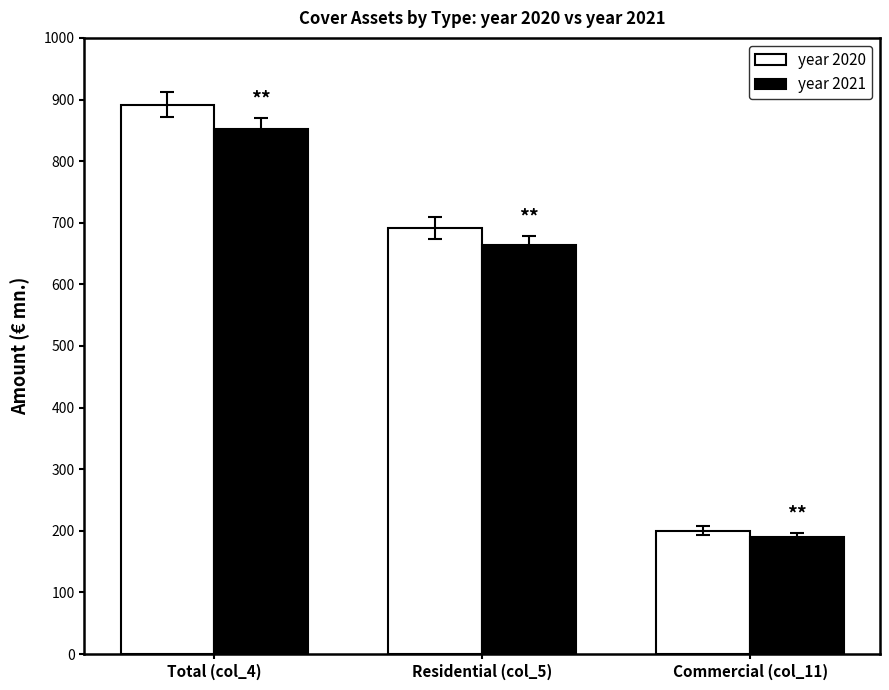

What is the difference between the maximum and minimum values in the year 2021 series?

663.2